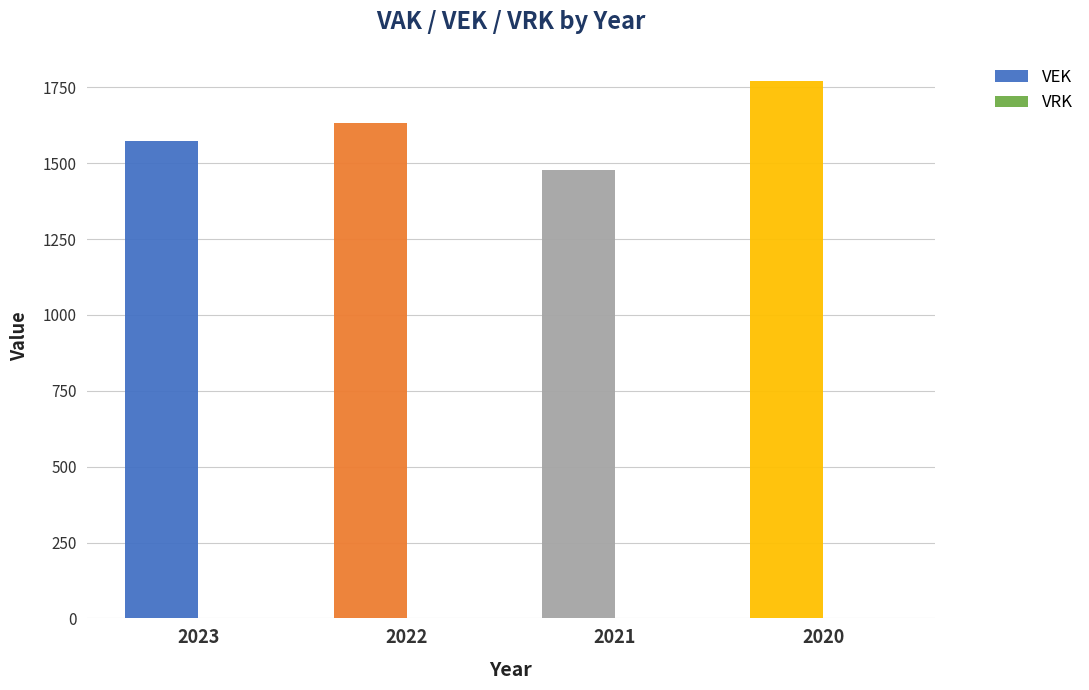

At which category does the chart reach its minimum across all series?

2021